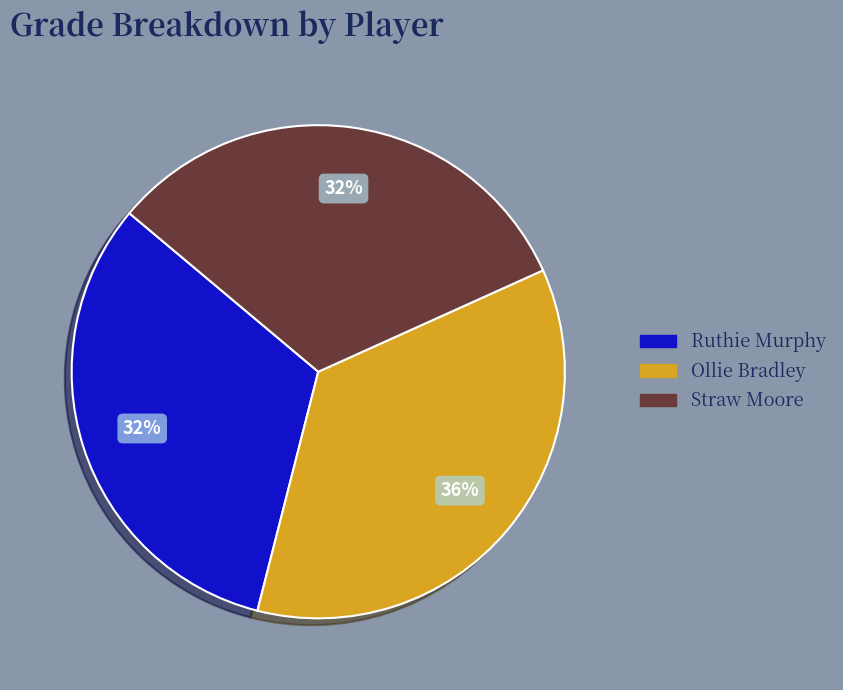

Does Ruthie Murphy account for over 50% of the chart?

No